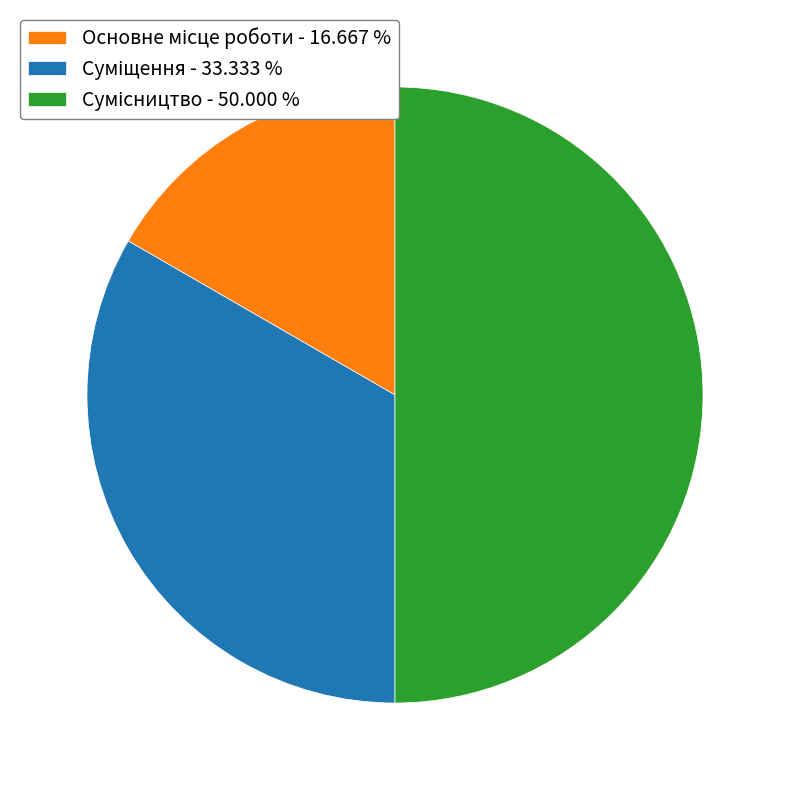

To the nearest percent, what is the average slice percentage?

33%